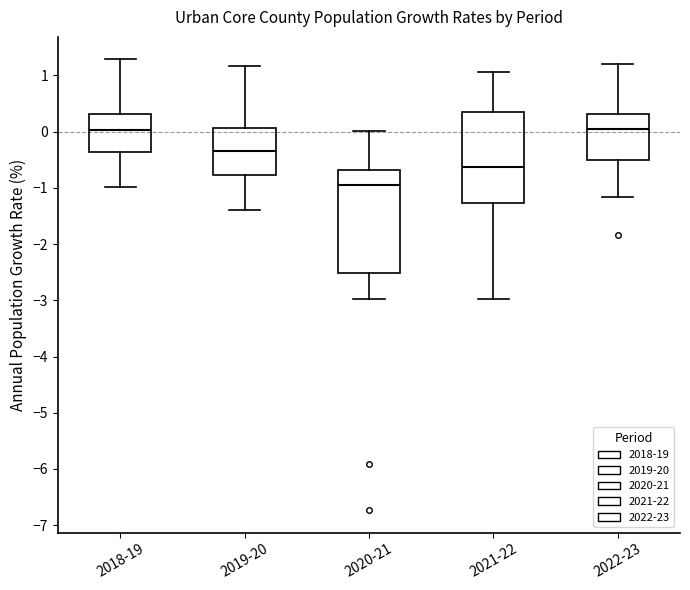

Where does the lower whisker of the box for 2020-21 end on the y-axis? The values are not printed on the chart, so give them approximately, as read against the axis.

-3.0